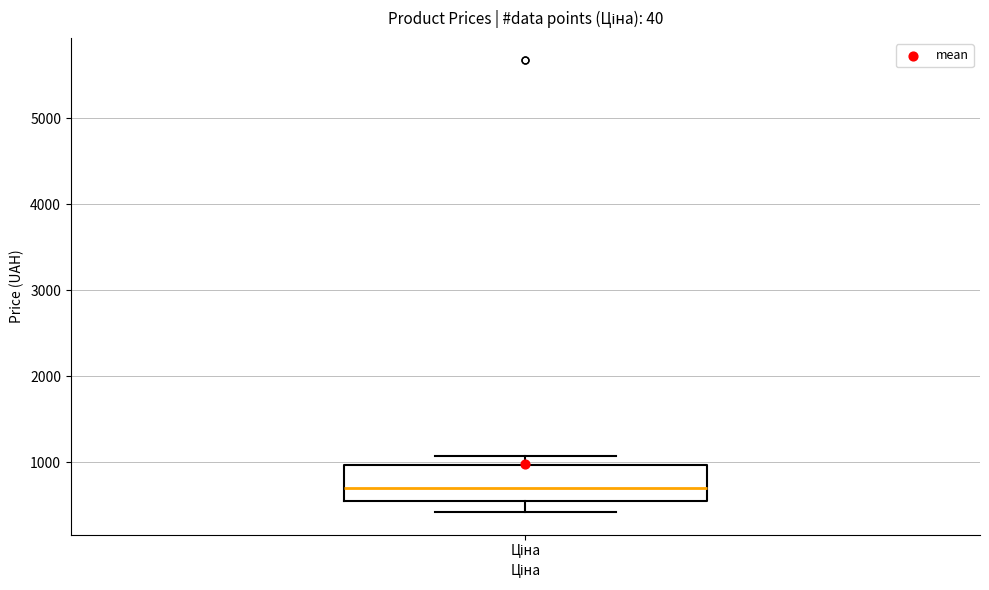

Where does the median line of the box for Ціна sit on the y-axis? The values are not printed on the chart, so give them approximately, as read against the axis.

700